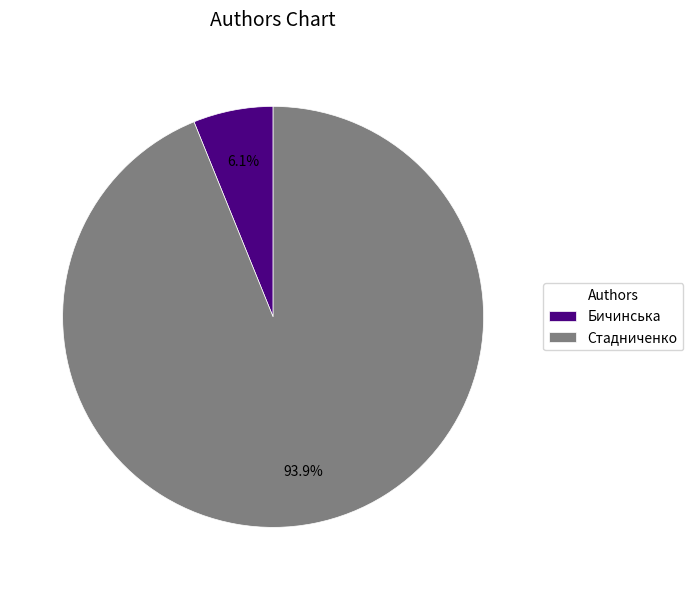

Rank the categories by value from lowest to highest.

Бичинська, Стадниченко